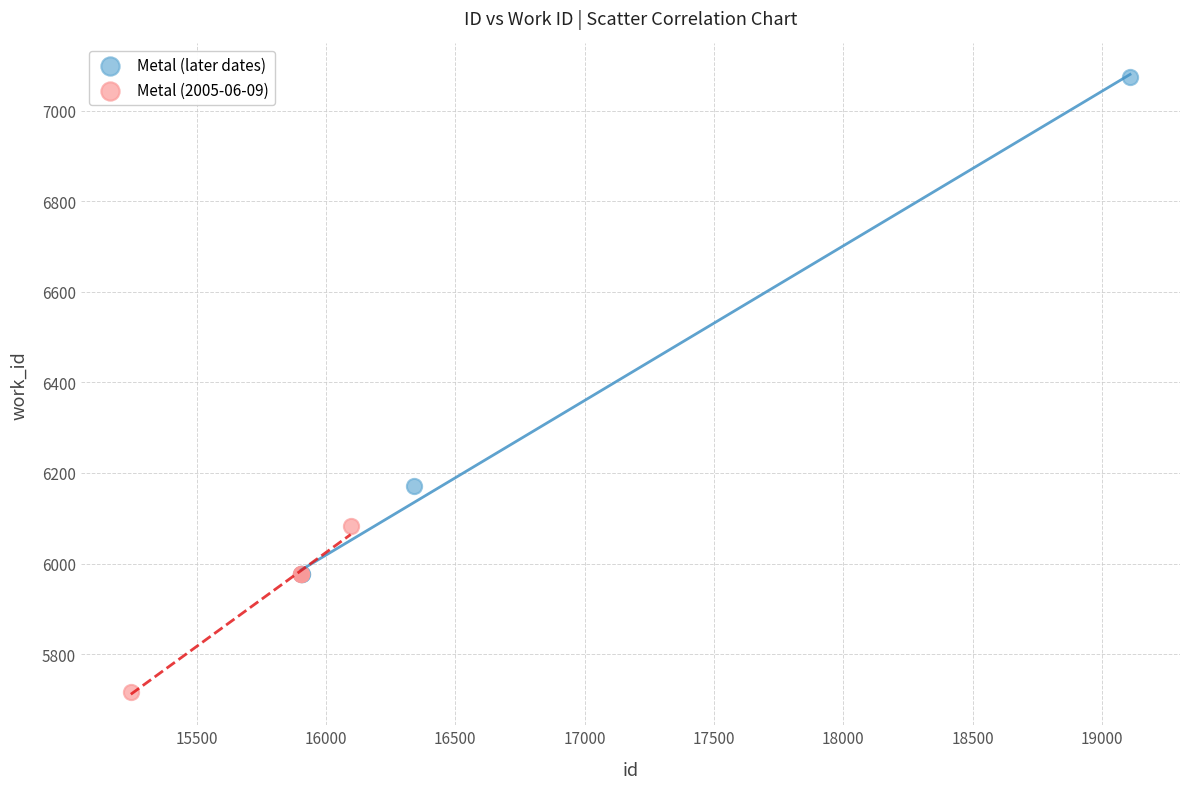

Which series contains the lowest Y value?

Metal (2005-06-09)